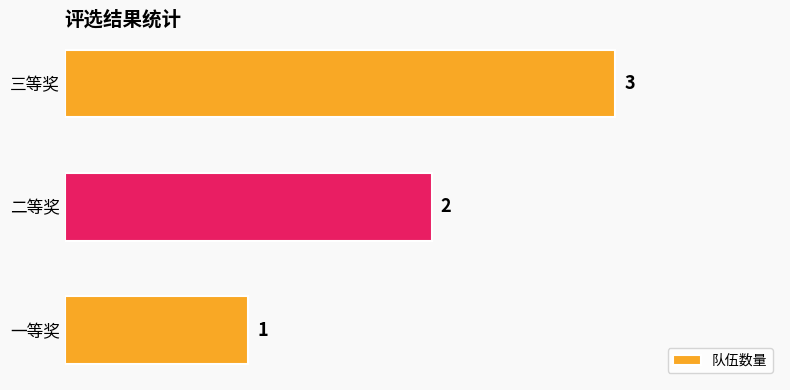

Count the values in the range 1 to 3.

3